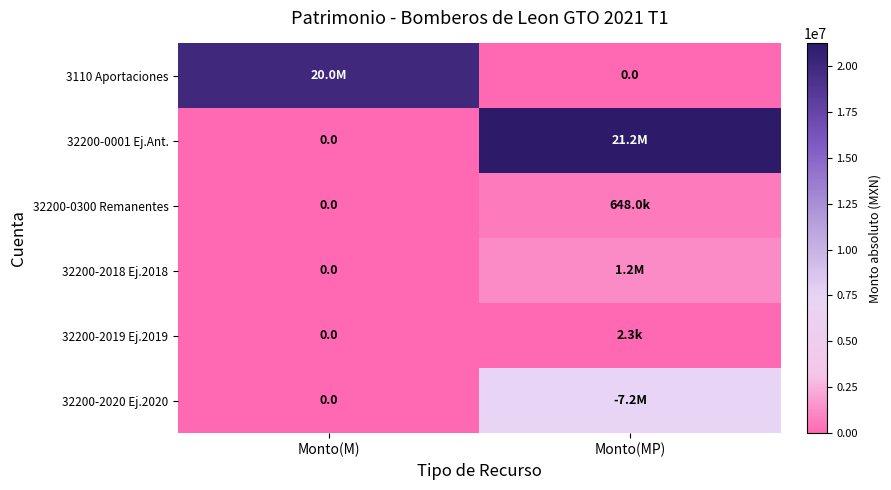

What is the difference between the 32200-2018 Ej.2018 values at Monto(MP) and Monto(M)?

1201976.6